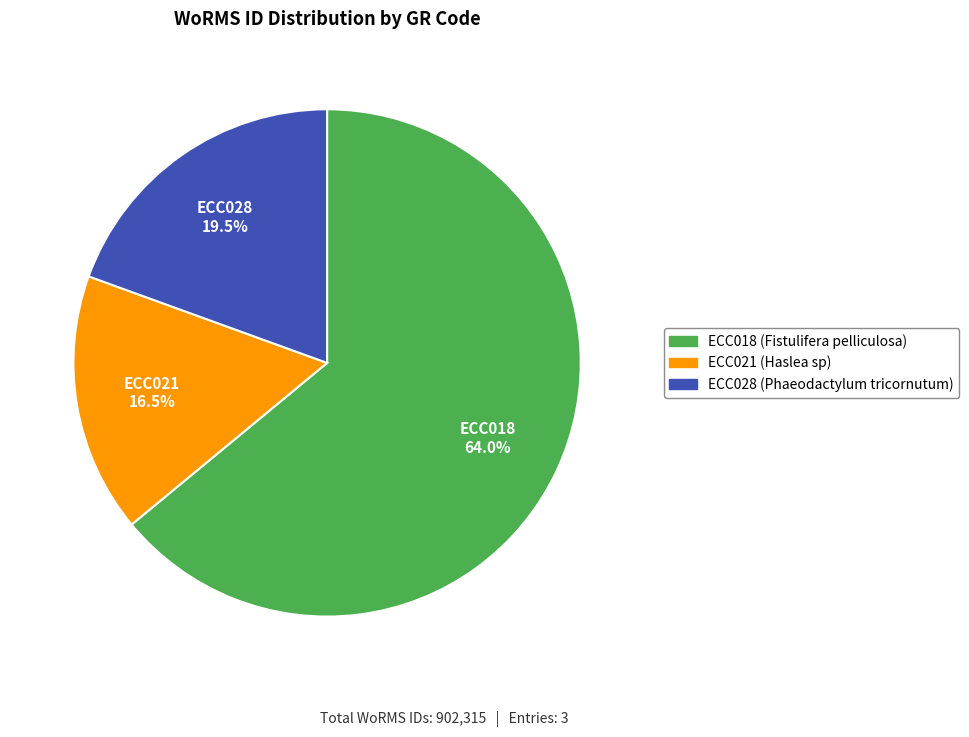

How many segments does this pie chart have?

3